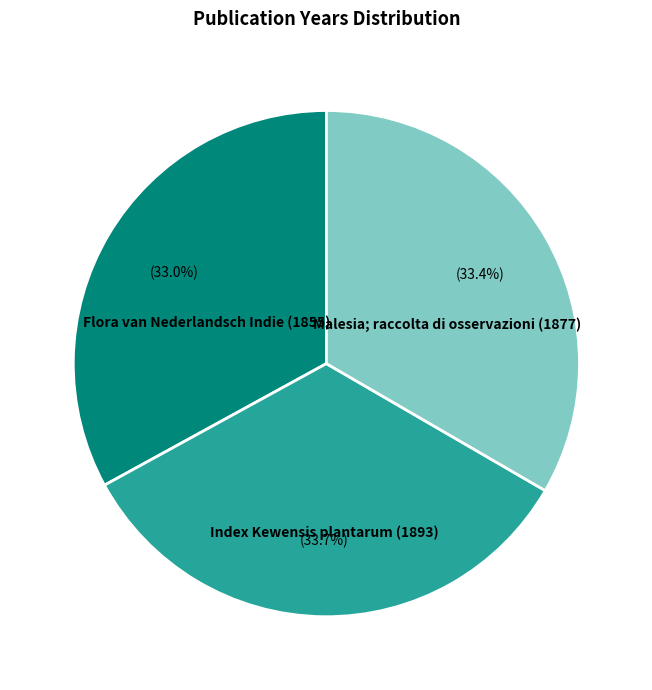

Does any single category account for the majority?

No